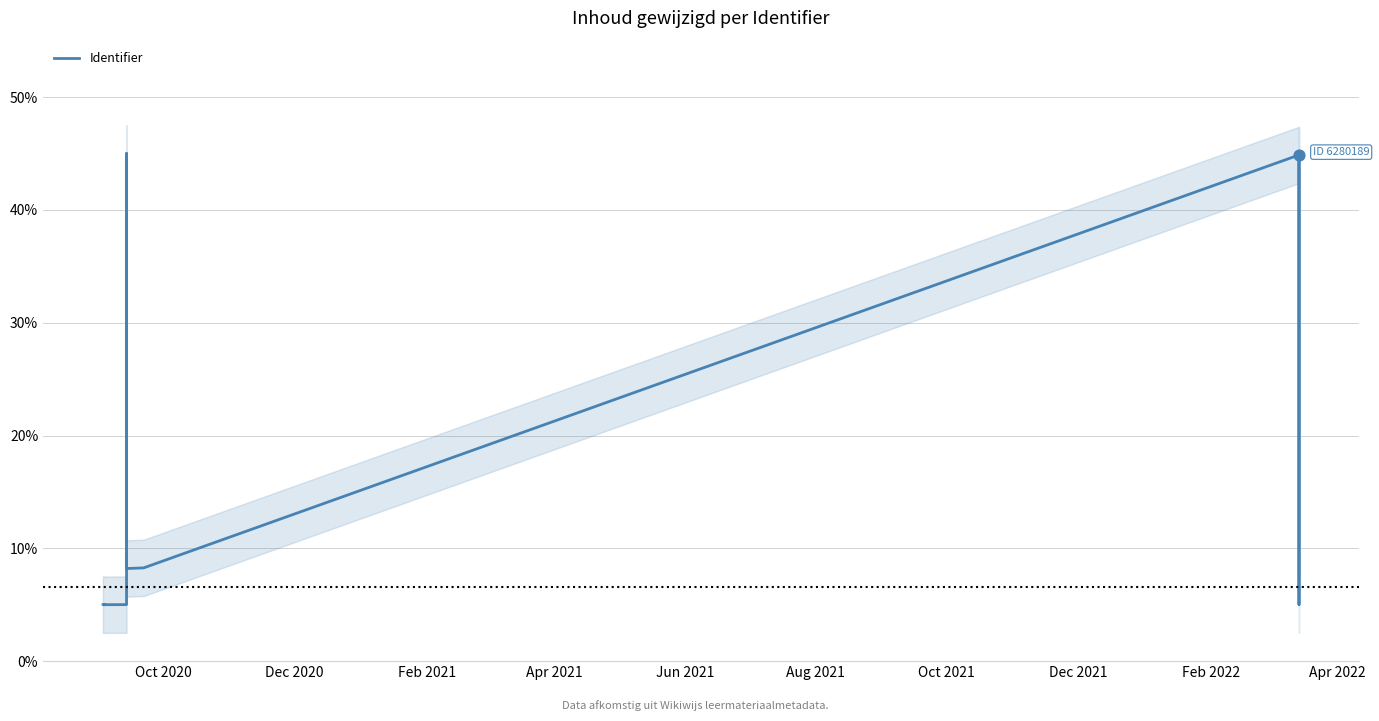

Between Feb 2021 and Dec 2021, which is larger?

Dec 2021